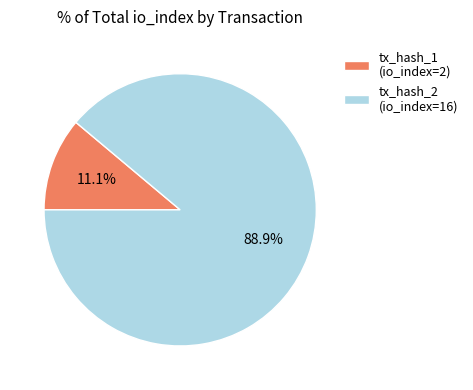

How many segments does this pie chart have?

2